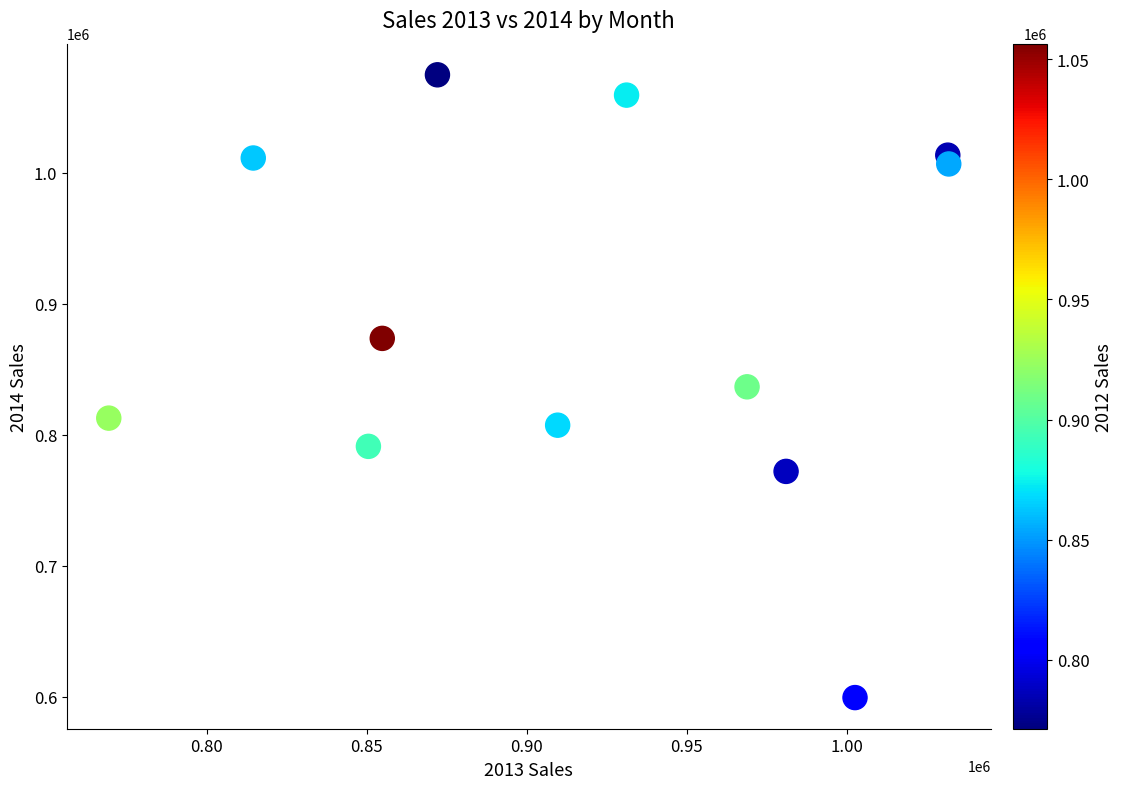

What is the average Y value?

888164